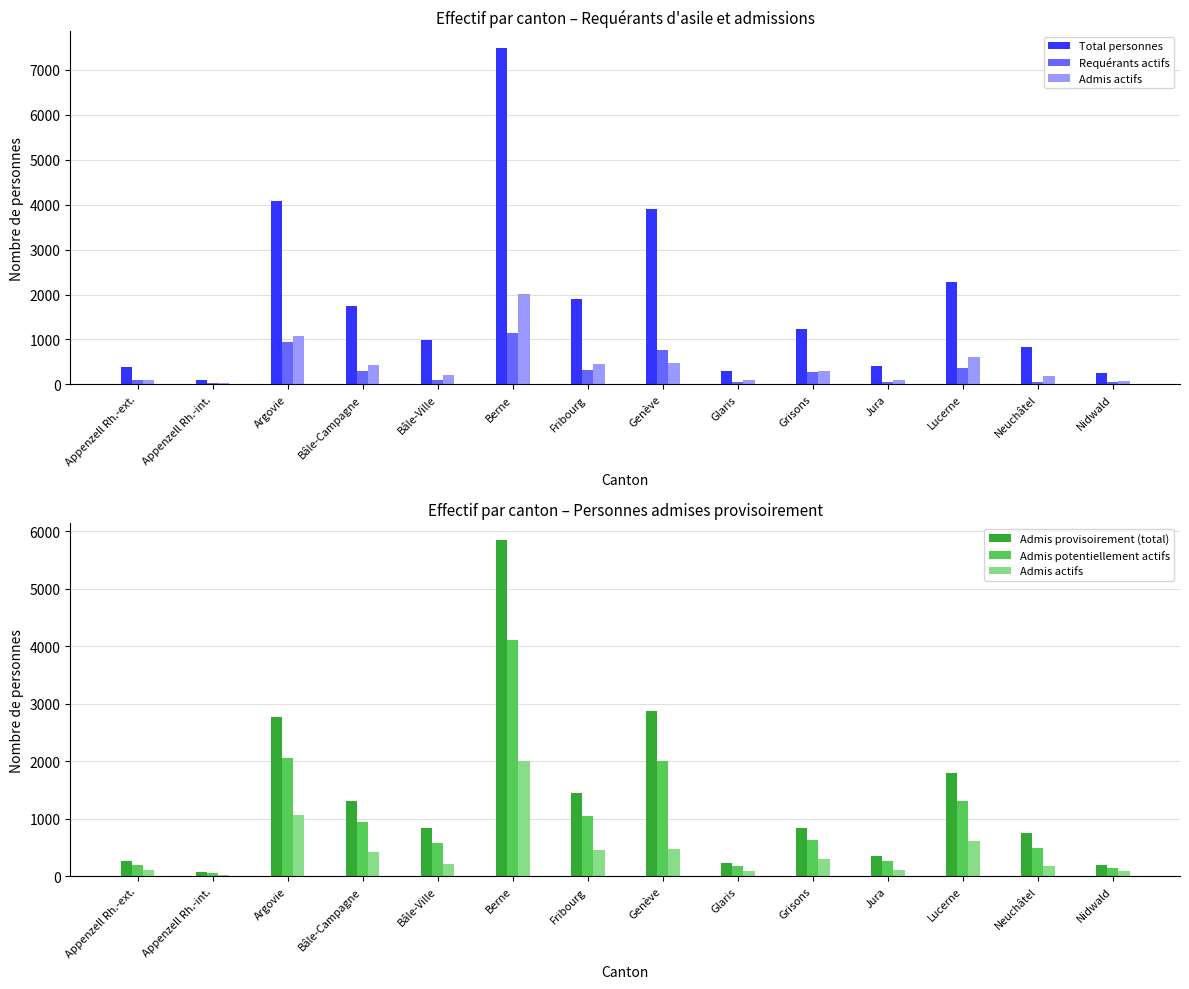

Is the value of Admis provisoirement (total) at Bâle-Ville greater than the value of Requérants actifs at Glaris?

Yes